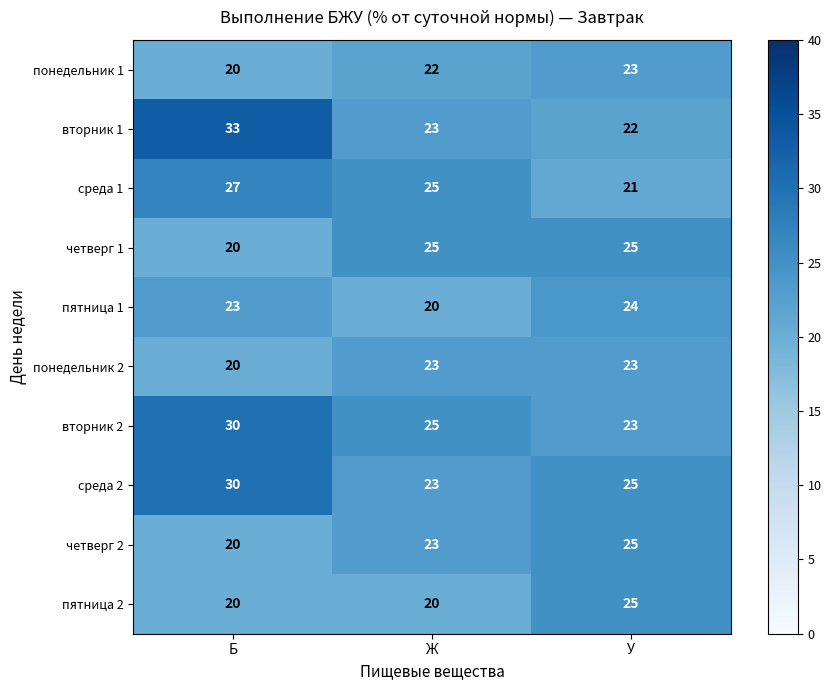

Which category has the highest value across all series?

Б